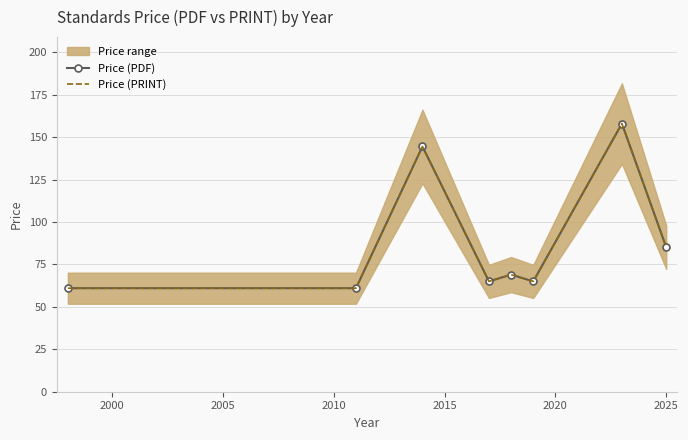

Which series has the largest total across all categories?

Price (PDF)